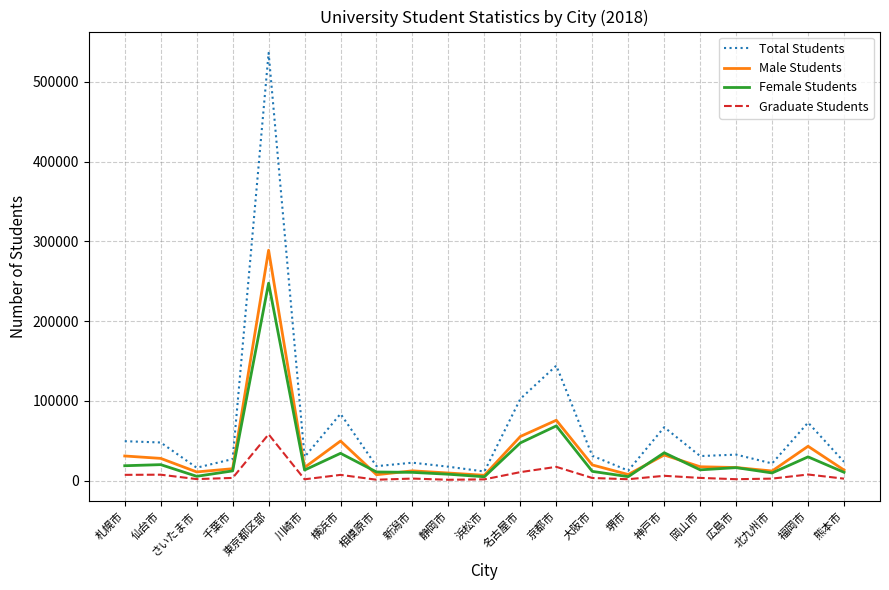

The Female Students series shows 16187 at 広島市. True or false?

True